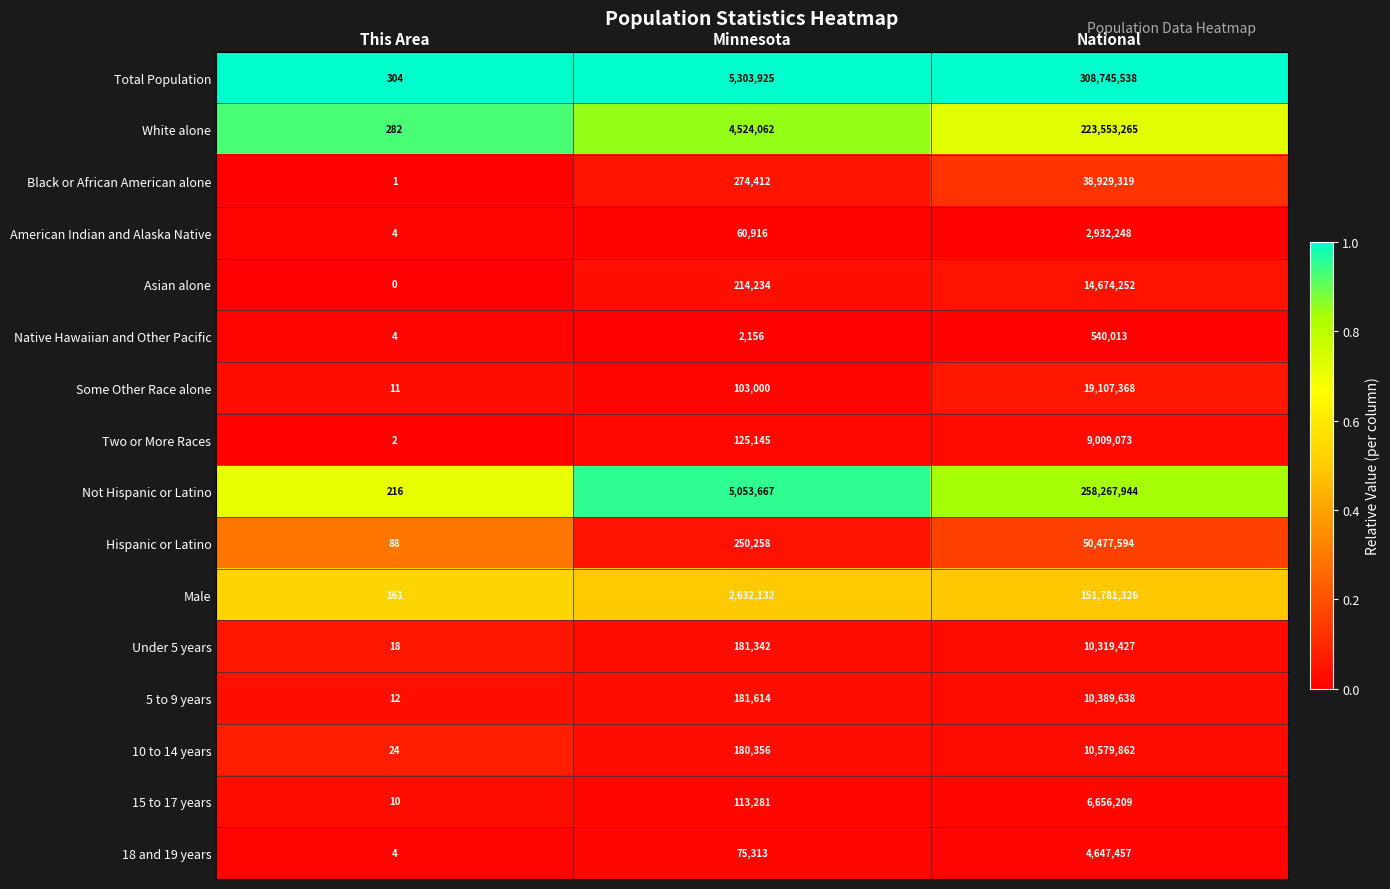

What is the total value across all series at This Area?

1141